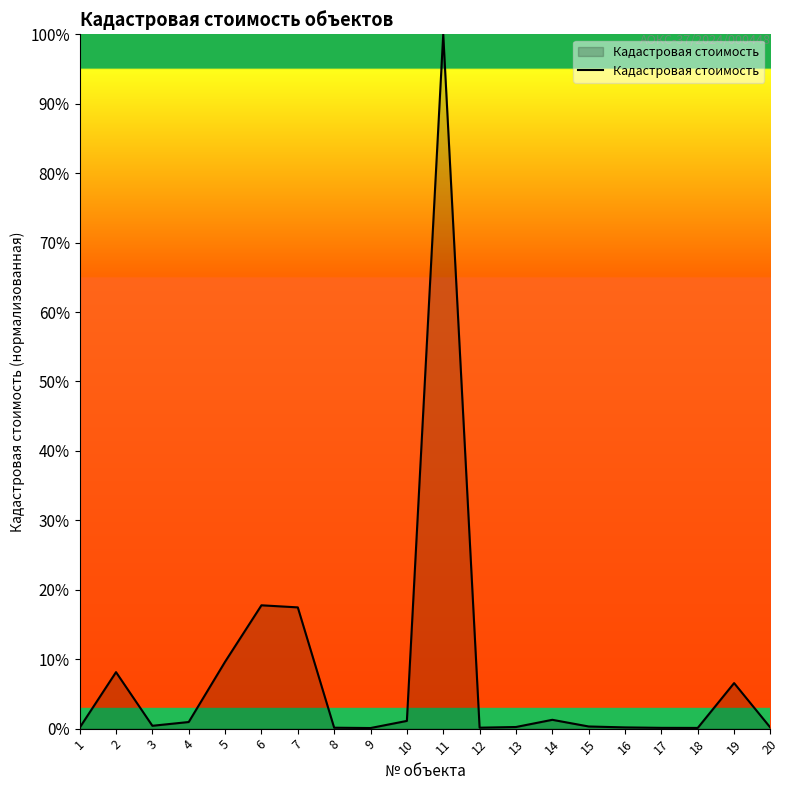

What is the greatest value displayed?

100.0